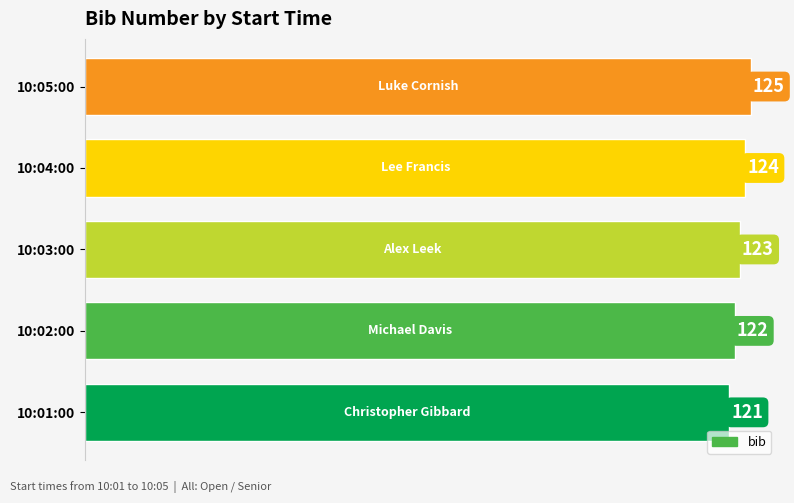

Does the chart contain stacked bars?

No